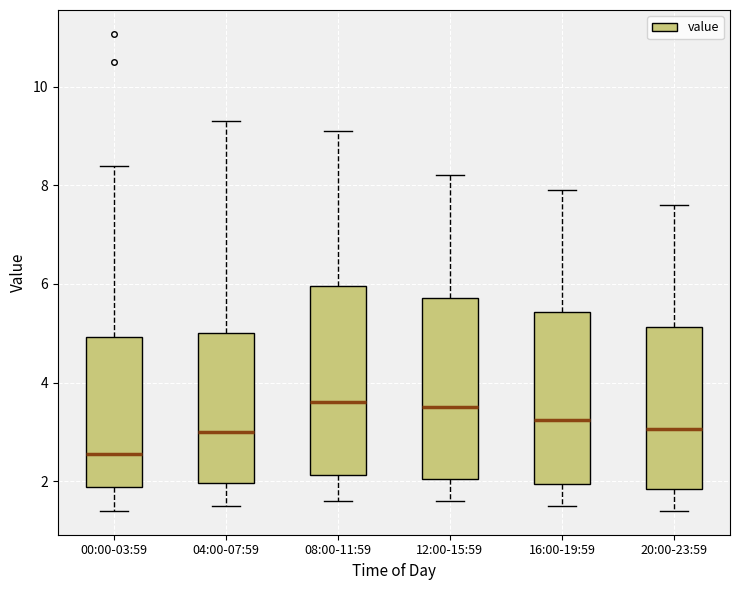

Reading left to right, read every box against the y-axis: the position of its median line, the range the box covers, and the ends of its whiskers. The values are not printed on the chart, so give them approximately, as read against the axis.

00:00-03:59: median 2.6, box 1.8 to 5.0, whiskers 1.4 to 8.4
04:00-07:59: median 3.0, box 2.0 to 5.0, whiskers 1.6 to 9.4
08:00-11:59: median 3.6, box 2.2 to 6.0, whiskers 1.6 to 9.2
12:00-15:59: median 3.6, box 2.0 to 5.8, whiskers 1.6 to 8.2
16:00-19:59: median 3.2, box 2.0 to 5.4, whiskers 1.6 to 8.0
20:00-23:59: median 3.0, box 1.8 to 5.2, whiskers 1.4 to 7.6